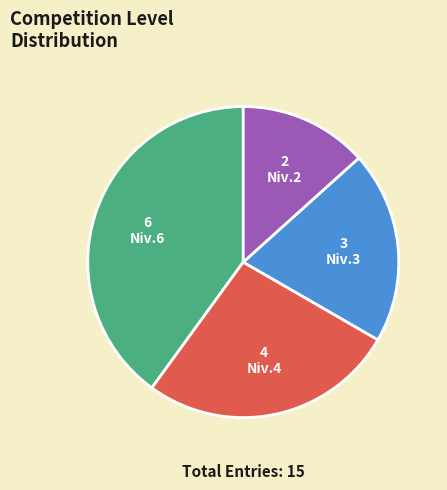

How many slices are in this pie chart?

4